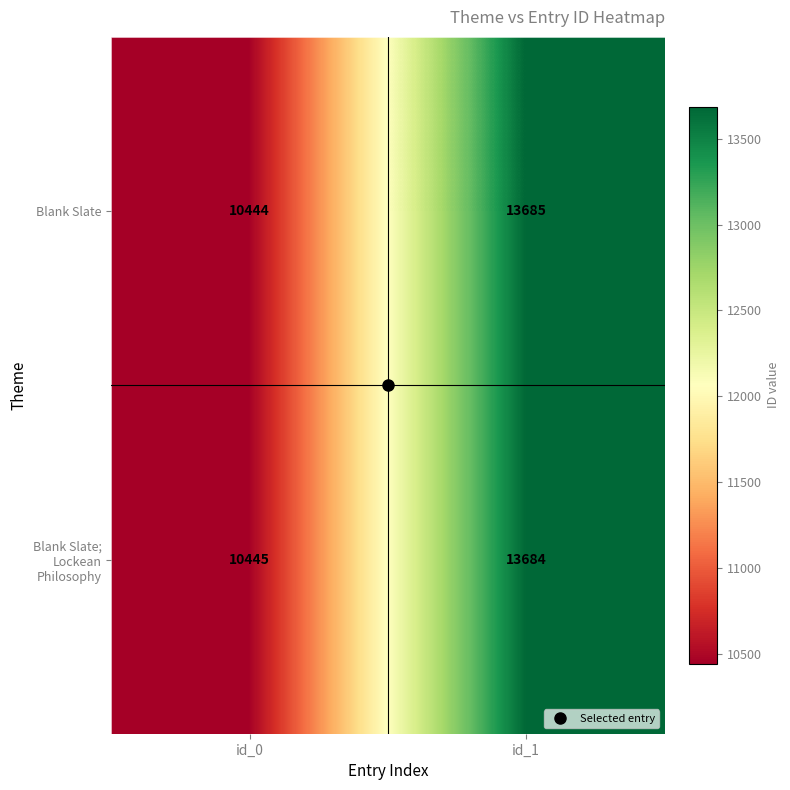

Where is Blank Slate; Lockean Philosophy nearest to the value 12064?

id_0